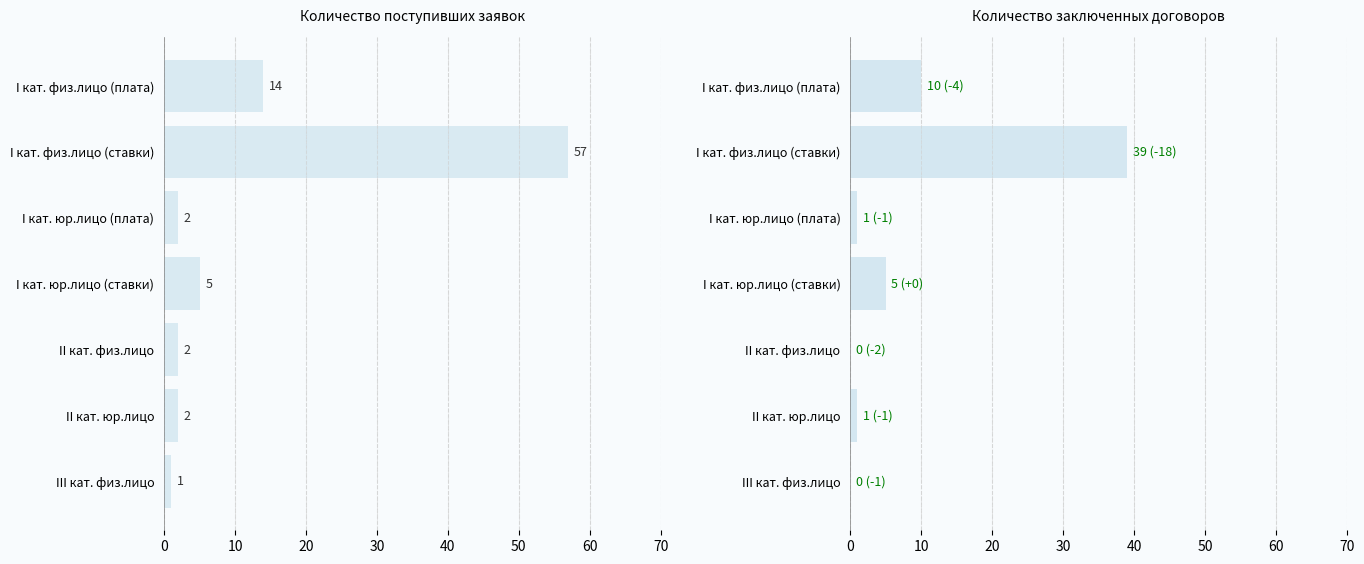

The value at I кат. физ.лицо (плата) is 14. True or false?

True